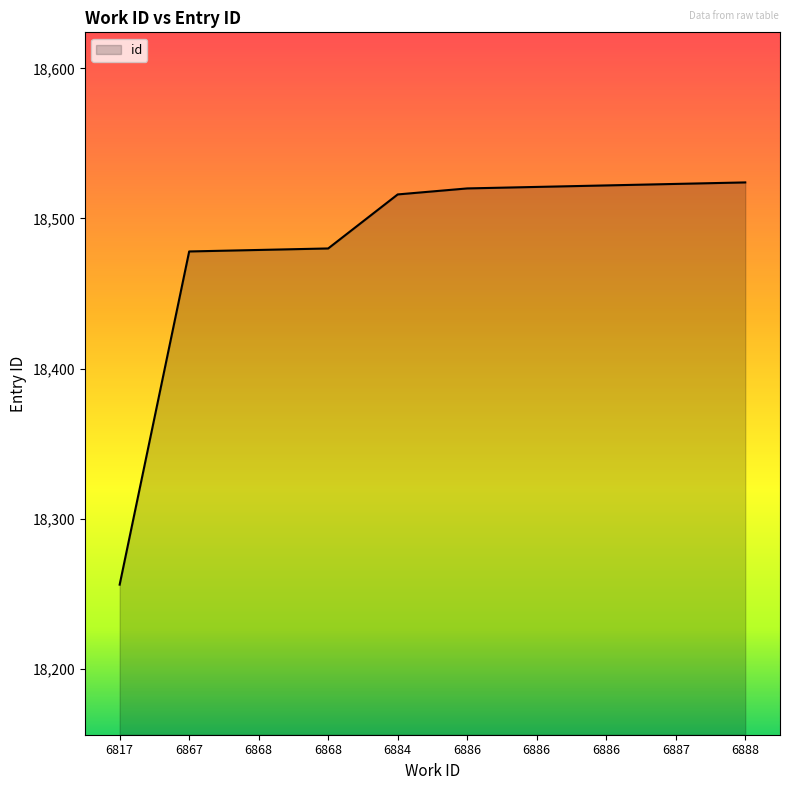

Reading left to right, what are all the values shown in this chart?

18256	18478	18479	18480	18516	18520	18521	18522	18523	18524